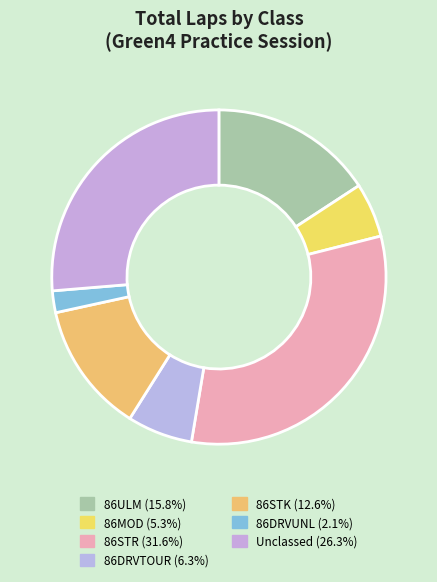

How many slices are in this pie chart?

7